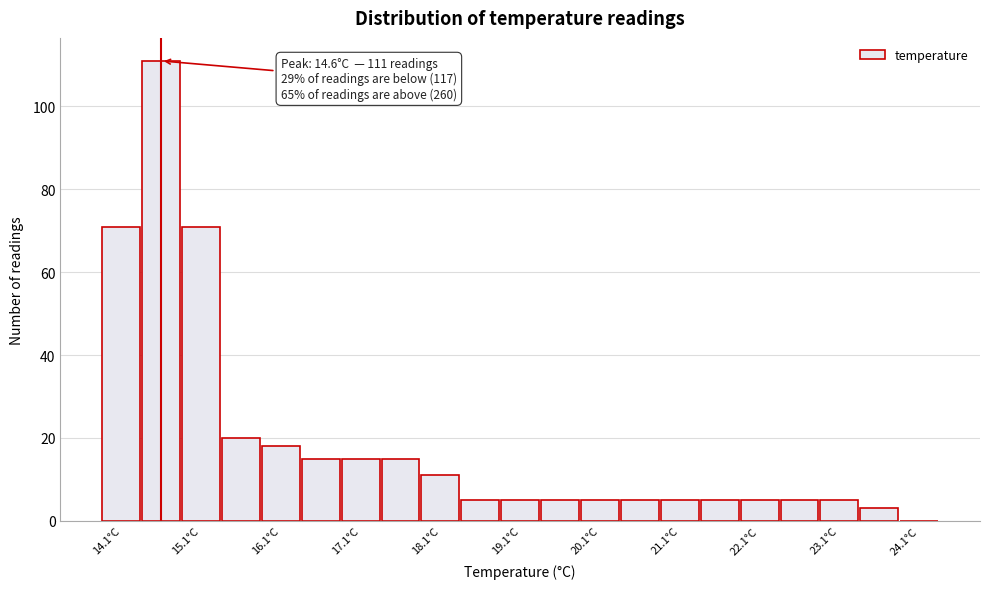

Over which range of the x-axis is the bar tallest?

14.35 to 14.85